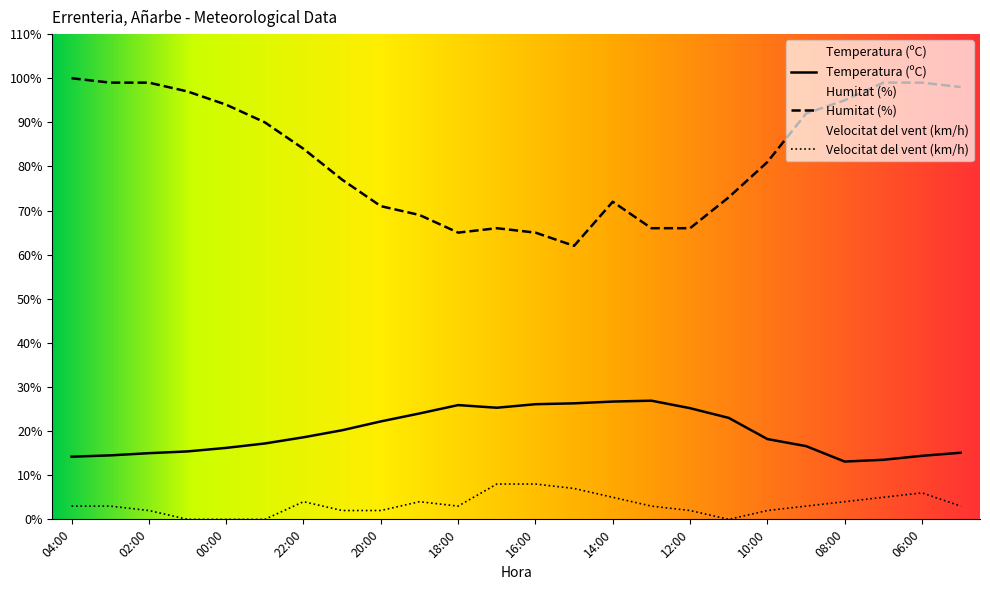

True or false: Temperatura (ºC) and Humitat (%) cross at least once.

False